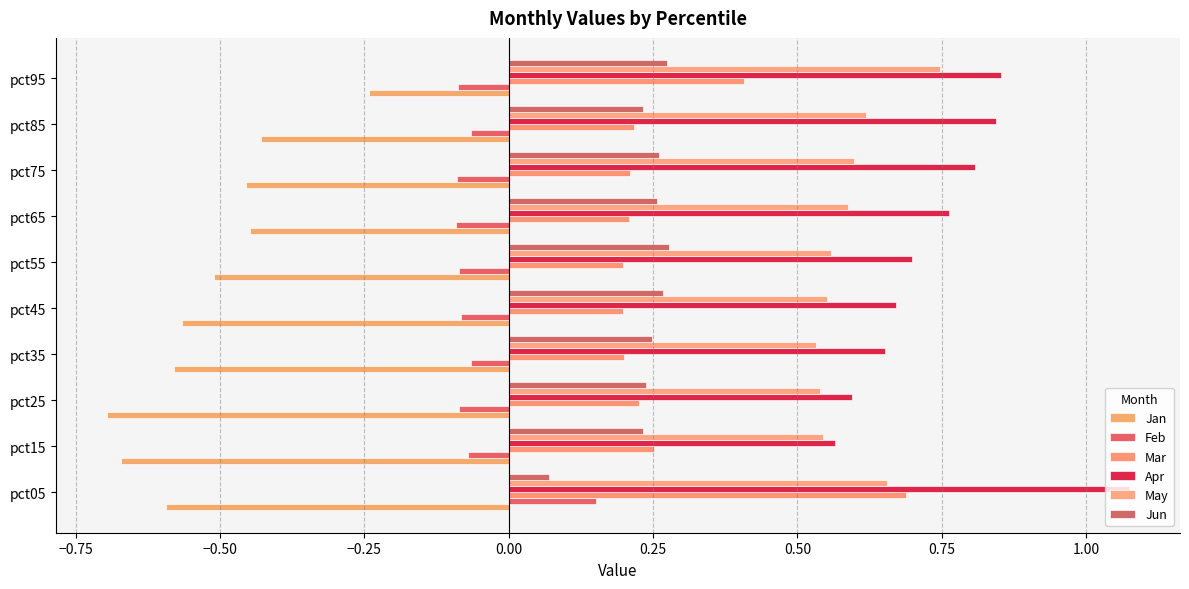

How many categories are shown in the chart?

10